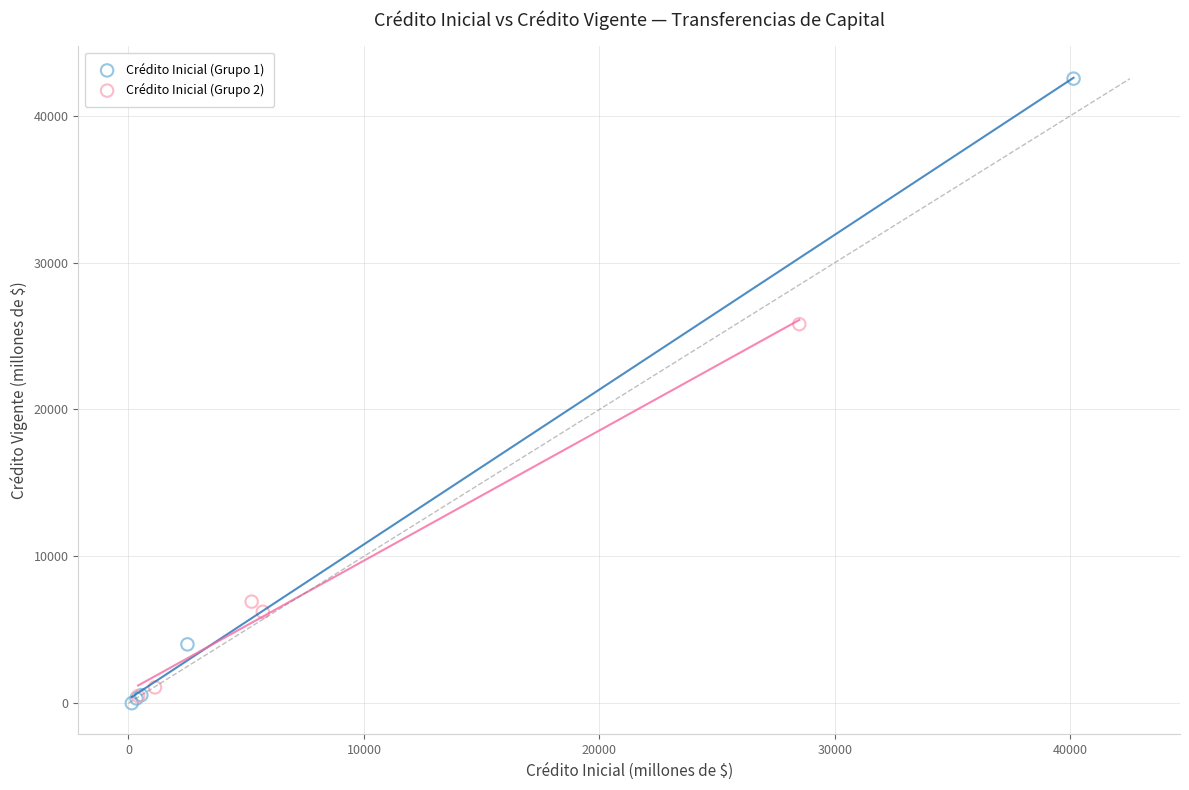

Which series has the widest spread of Y values?

Crédito Inicial (Grupo 1)